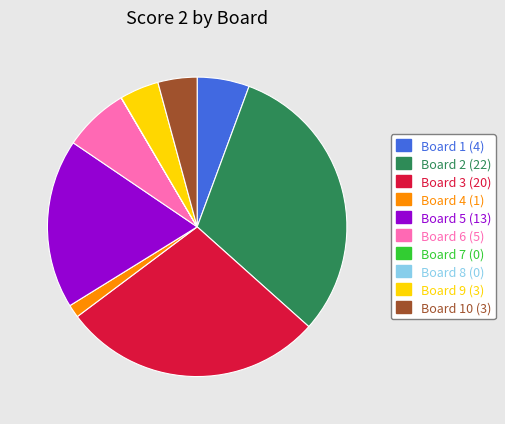

Does any single category account for the majority?

No